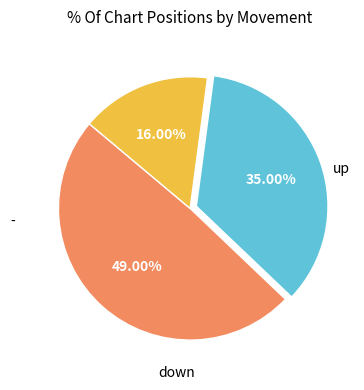

Does any single category account for the majority?

No